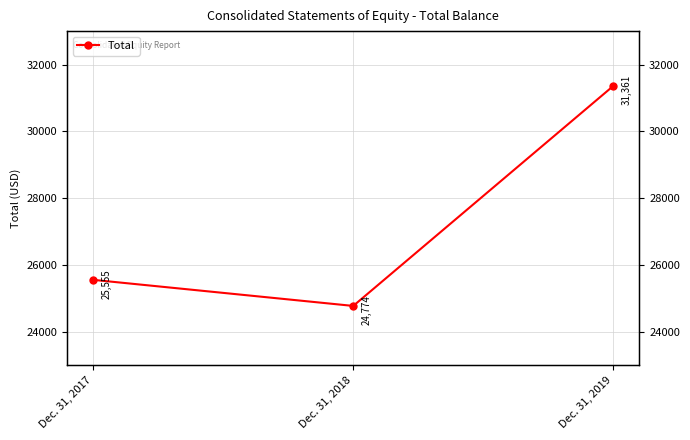

Reading left to right, what are all the values shown in this chart?

Dec. 31, 2017=25555	Dec. 31, 2018=24774	Dec. 31, 2019=31361